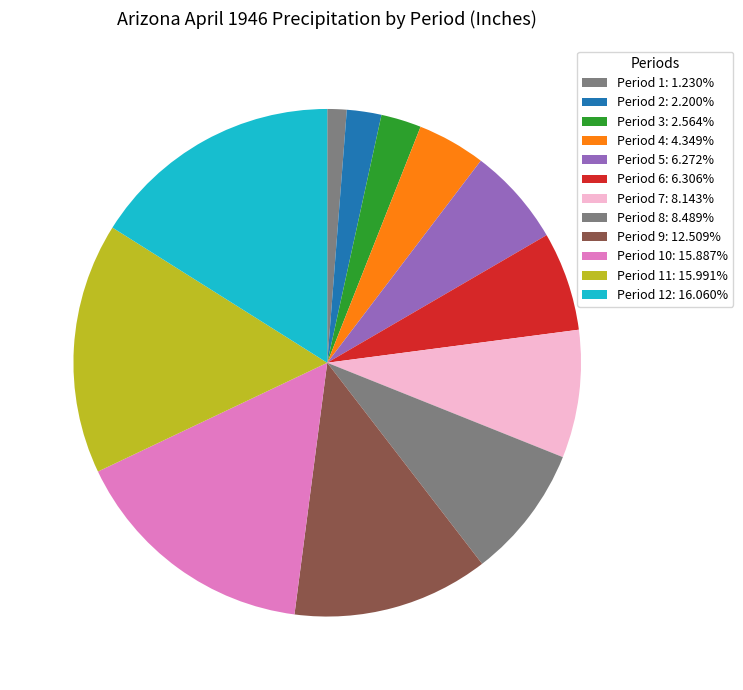

Which category has the smallest portion of the pie?

Period 1